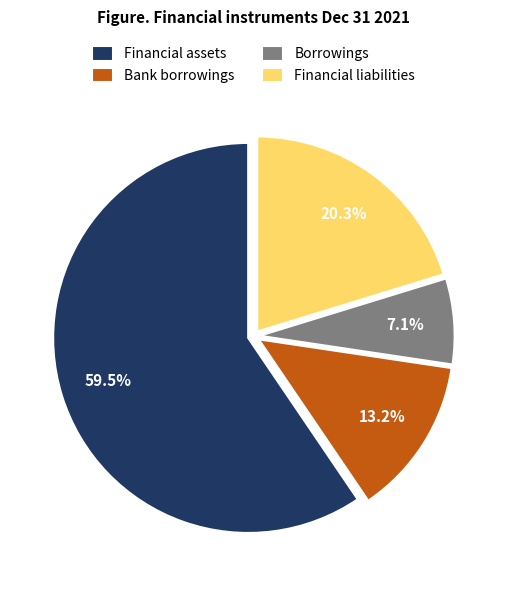

What percentage is the Borrowings slice, to the nearest percent?

7%